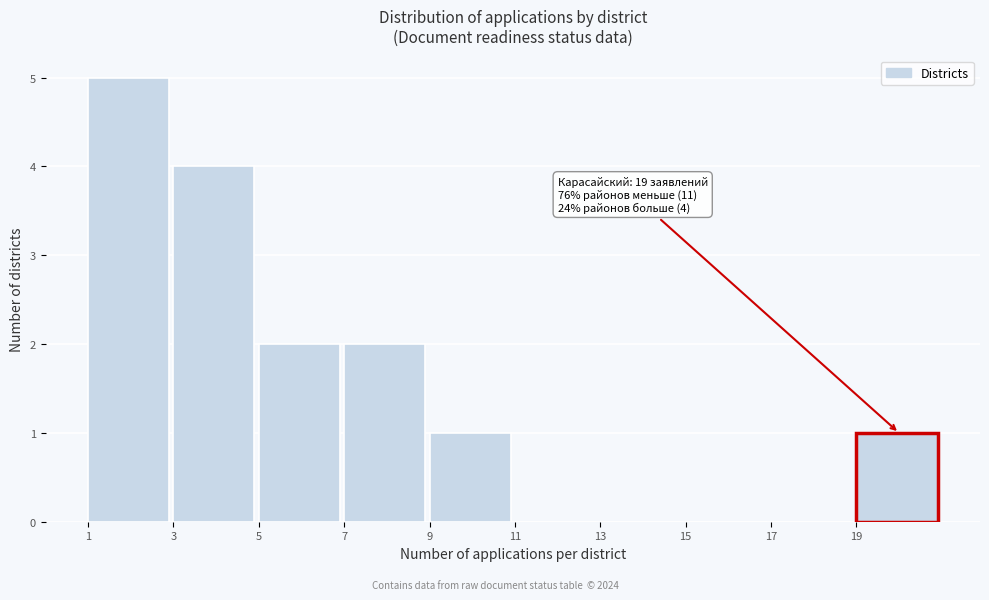

Which range on the x-axis has the tallest bar?

1 to 3